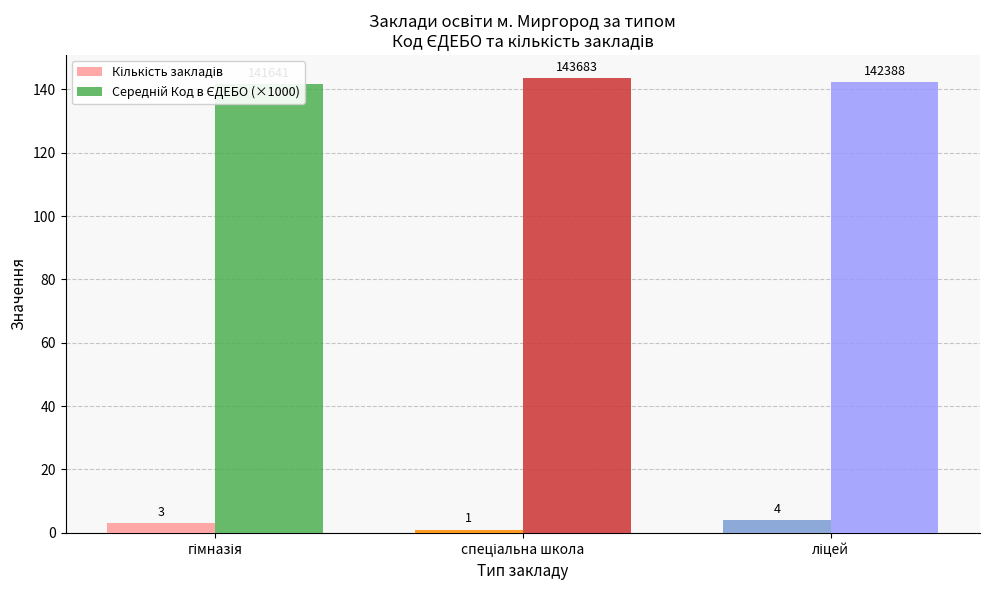

Where is Середній Код в ЄДЕБО (×1000) nearest to the value 142?

гімназія